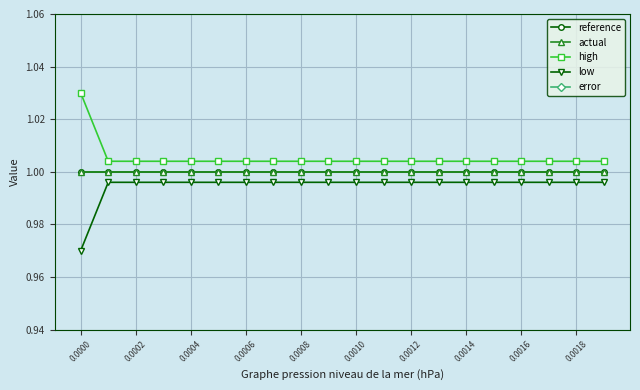

True or false: actual has more than 1 interior local peaks.

False